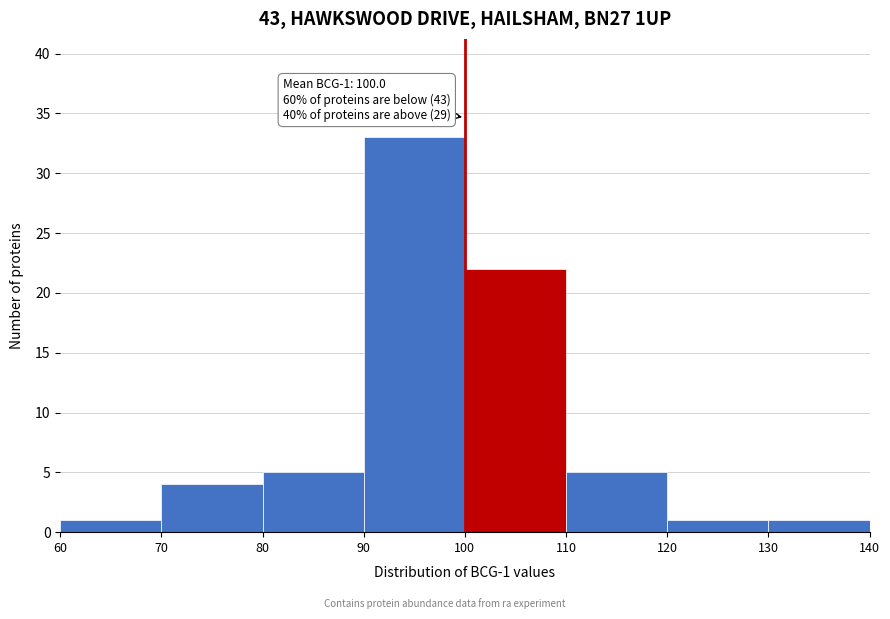

Over which range of the x-axis is the bar tallest?

90 to 100